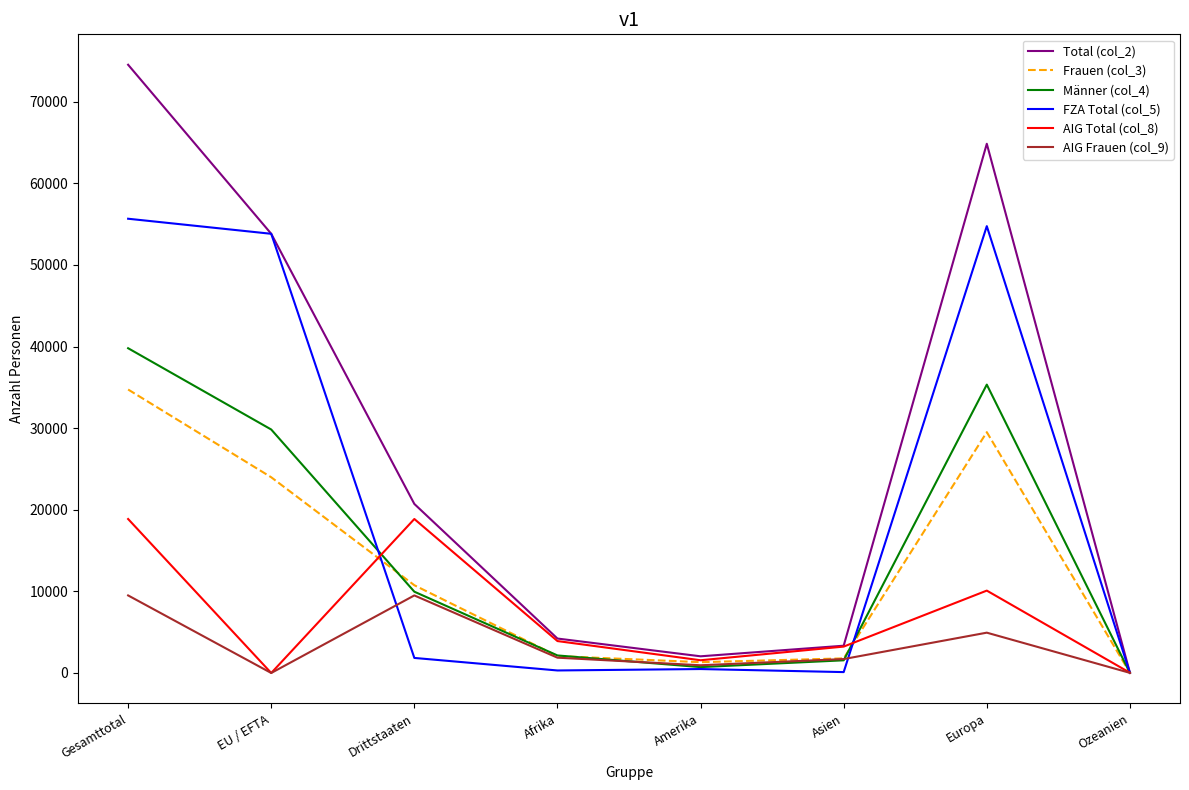

The AIG Frauen (col_9) series shows 1585 at Europa. True or false?

False